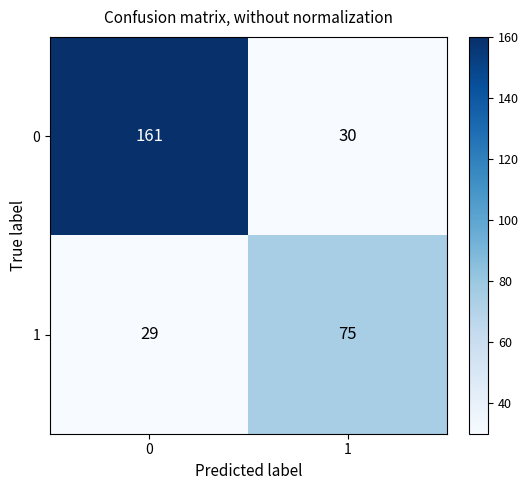

What is the difference between the highest and lowest values at 0?

132